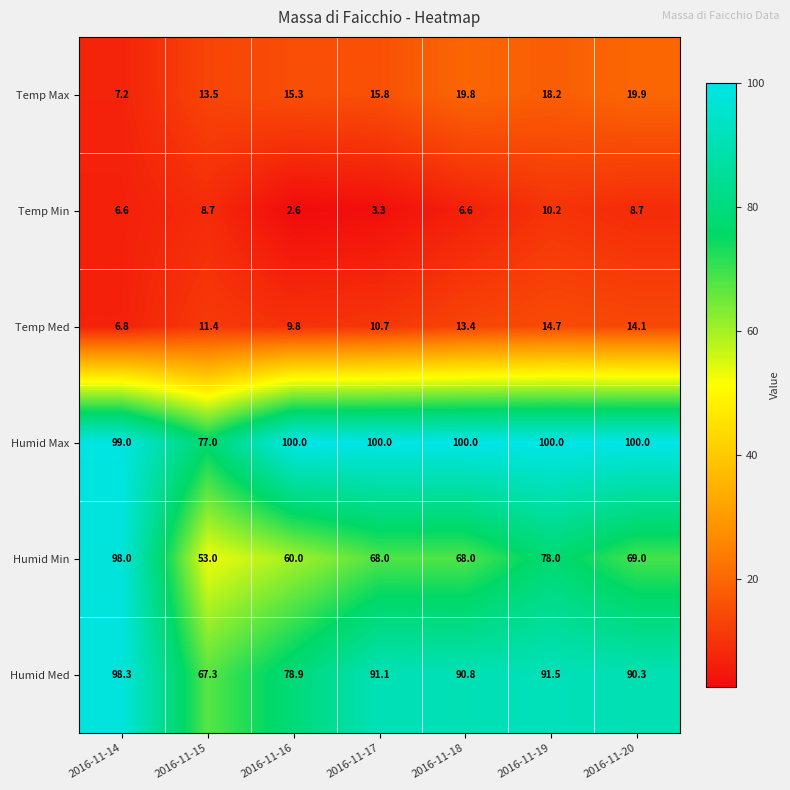

Rank the series at 2016-11-16 from highest to lowest value.

Humid Max, Humid Med, Humid Min, Temp Max, Temp Med, Temp Min